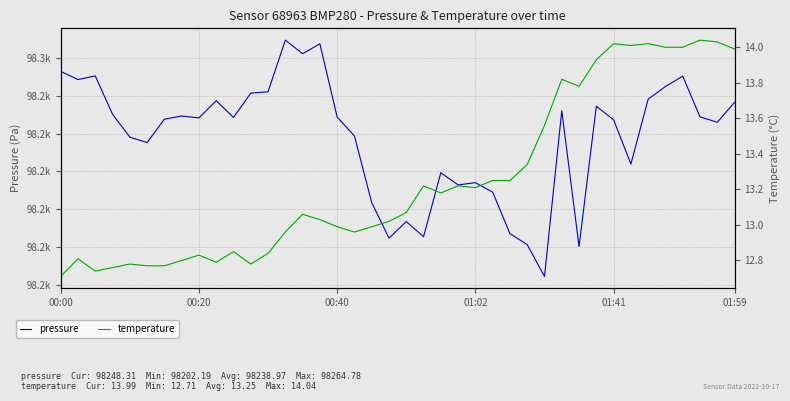

What is the value of the temperature point at the 6th from the left?

12.8